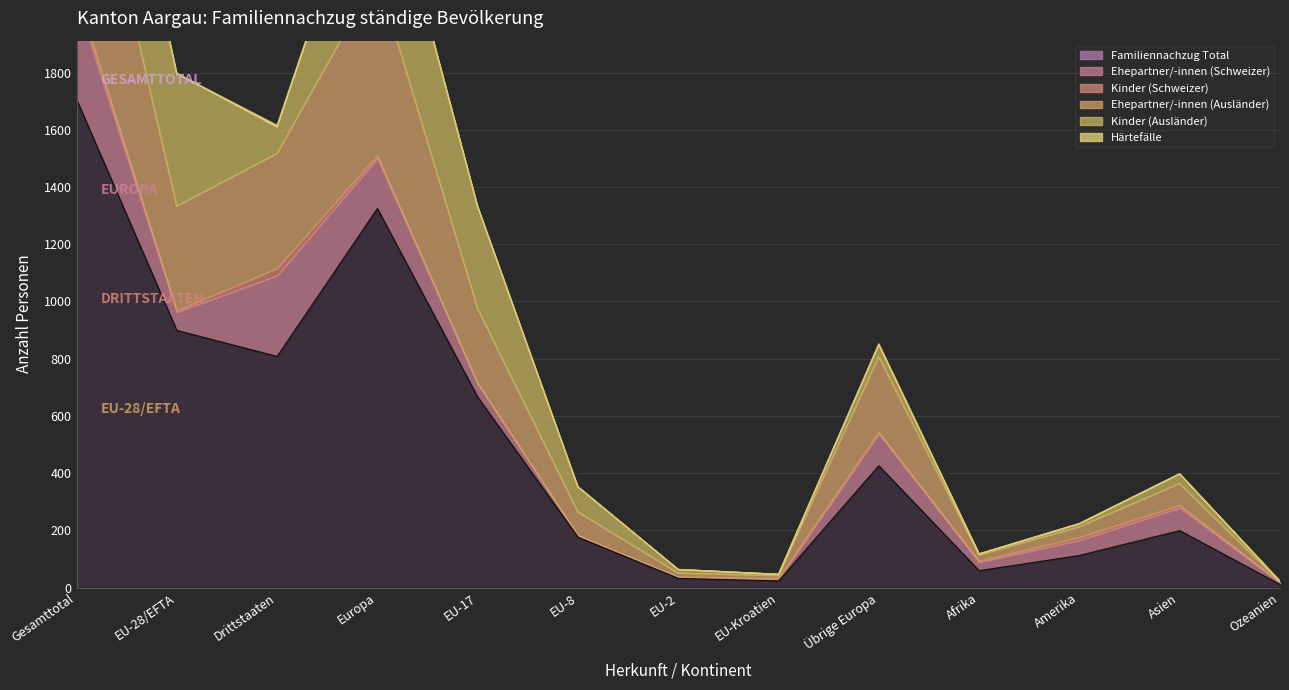

Between Drittstaaten and Asien, which series saw the biggest shift?

Familiennachzug Total